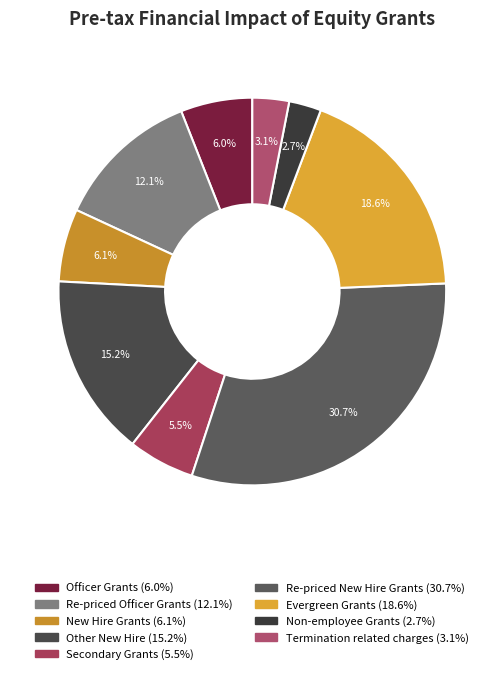

To the nearest percent, what portion does Secondary Grants represent?

6%